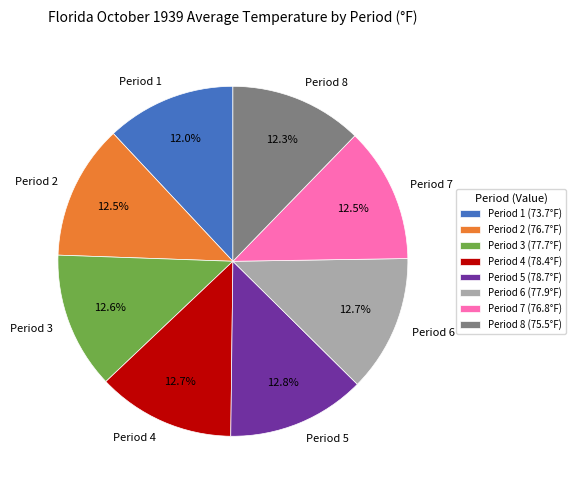

Do Period 8 and Period 5 together represent more than half of the pie?

No